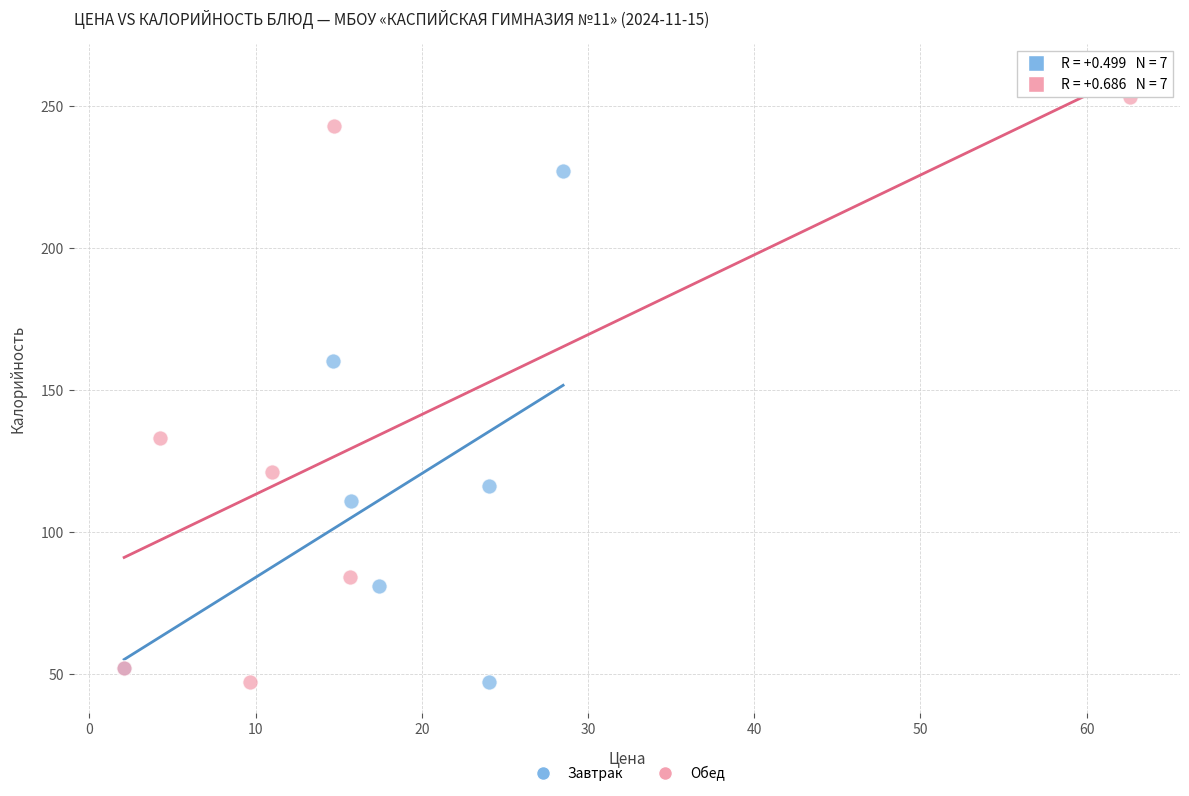

Which series reaches the maximum Y coordinate?

Обед